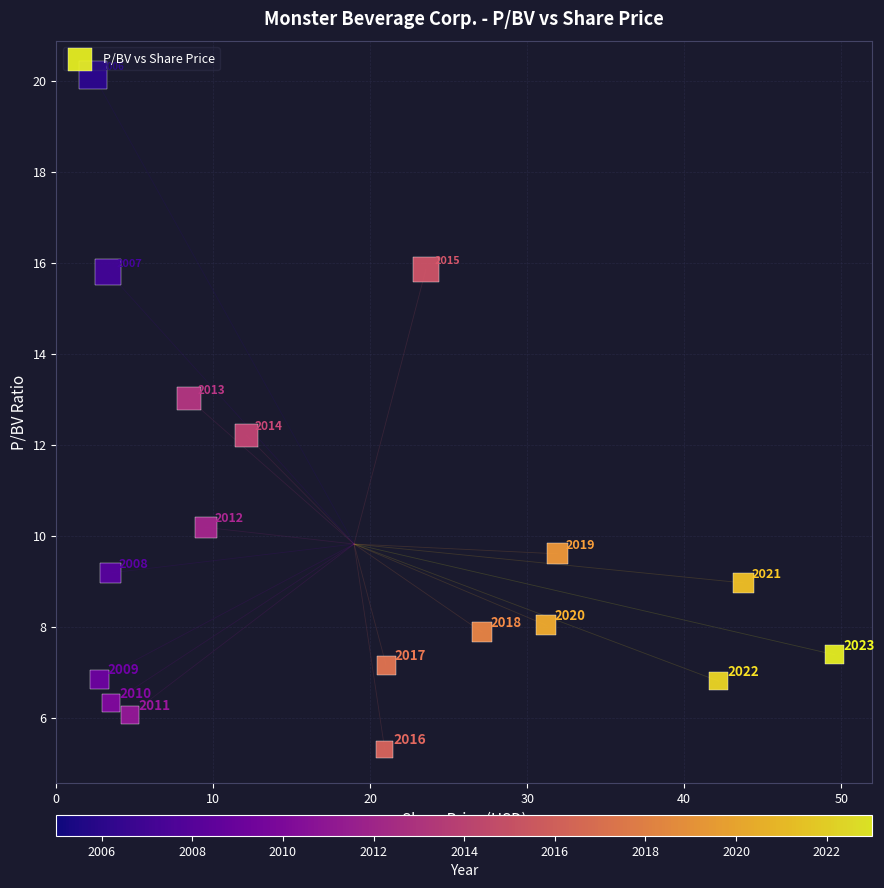

What Y value in the scatter plot is closest to 12?

12.2